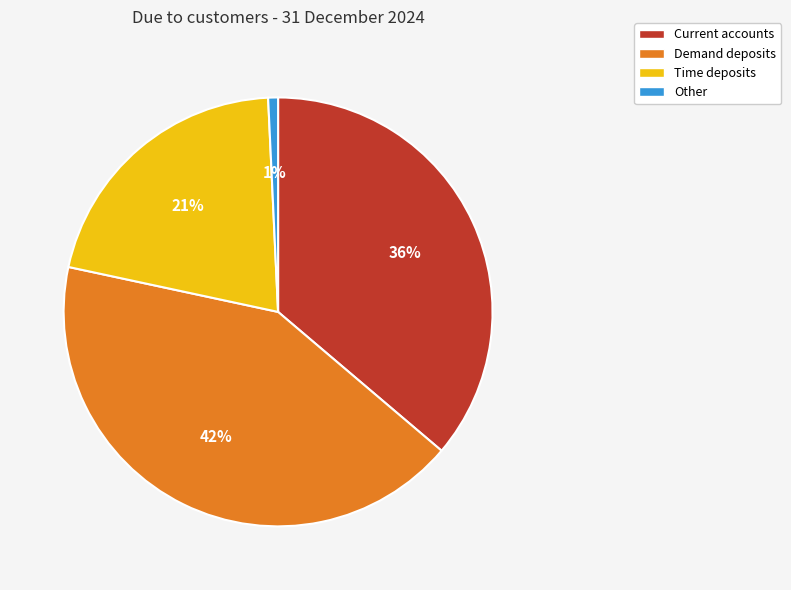

What is the ratio of the value at Time deposits to the value at Current accounts?

0.6